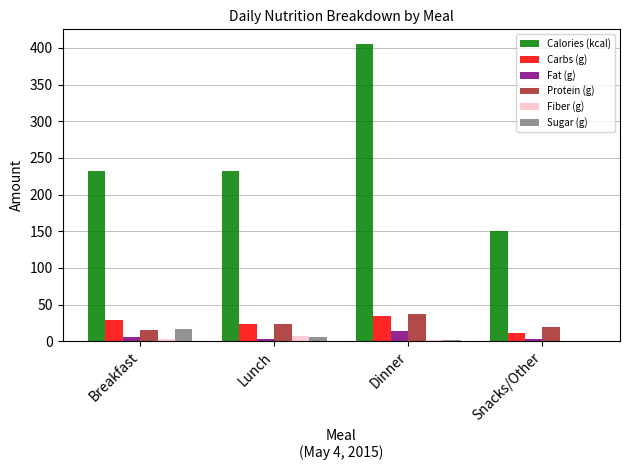

What is the sum of all Carbs (g) values?

99.2